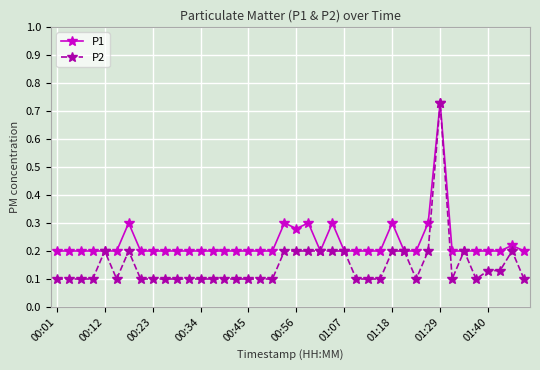

Which series has the largest range (max minus min)?

P2